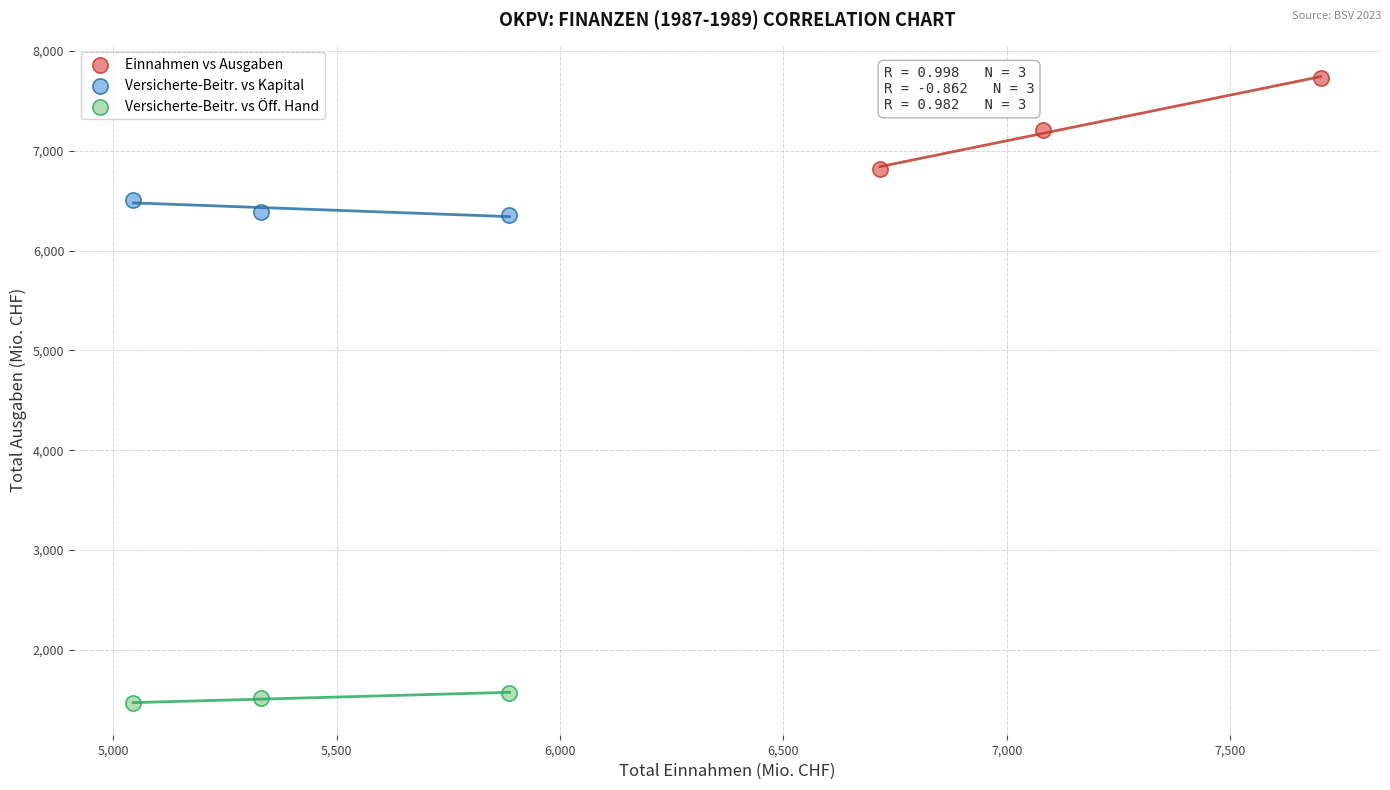

Which series contains the lowest Y value?

Versicherte-Beitr. vs Öff. Hand